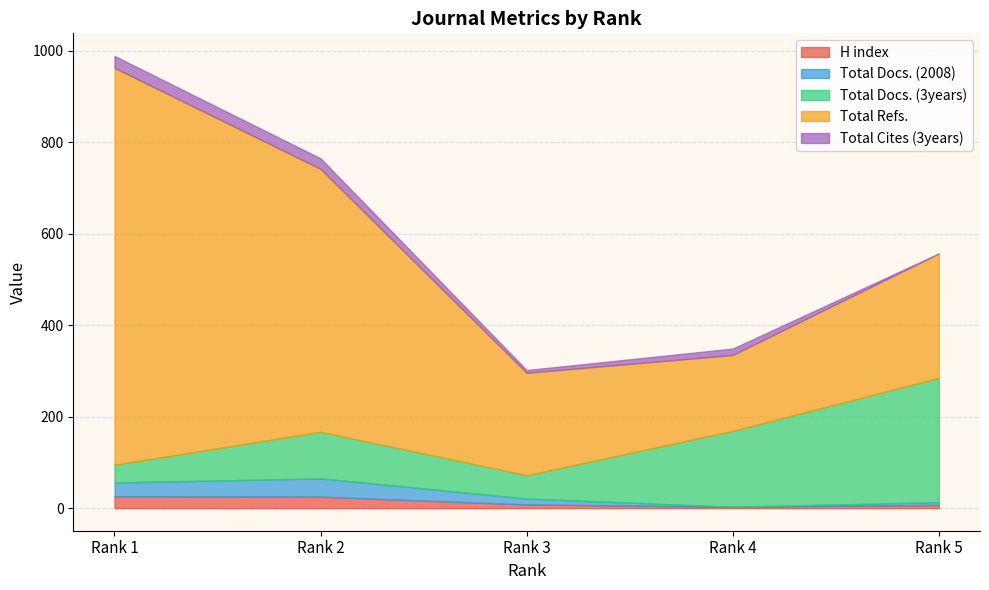

How many data points in Total Docs. (3years) are less than 102?

2